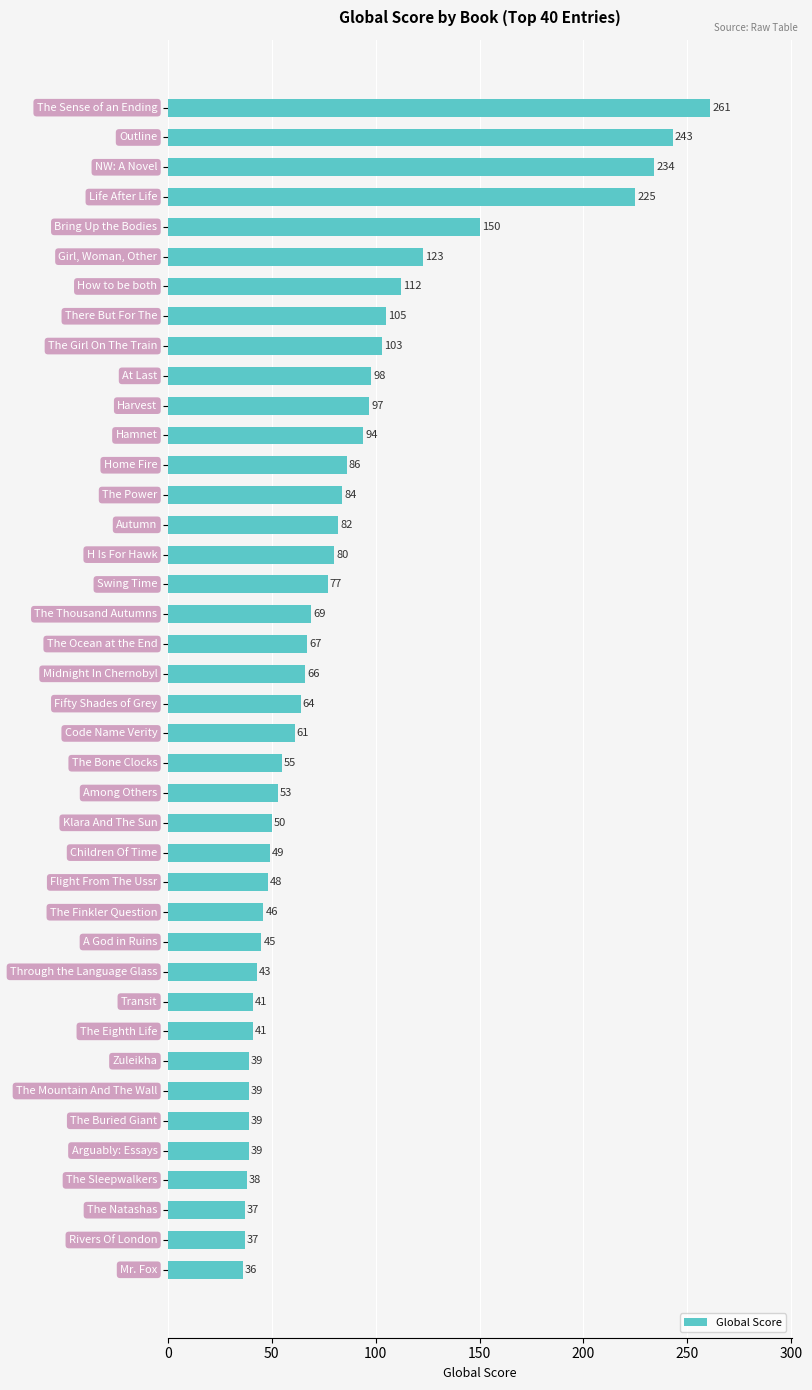

Reading bottom to top, list all the values displayed in this chart.

36	37	37	38	39	39	39	39	41	41	43	45	46	48	49	50	53	55	61	64	66	67	69	77	80	82	84	86	94	97	98	103	105	112	123	150	225	234	243	261